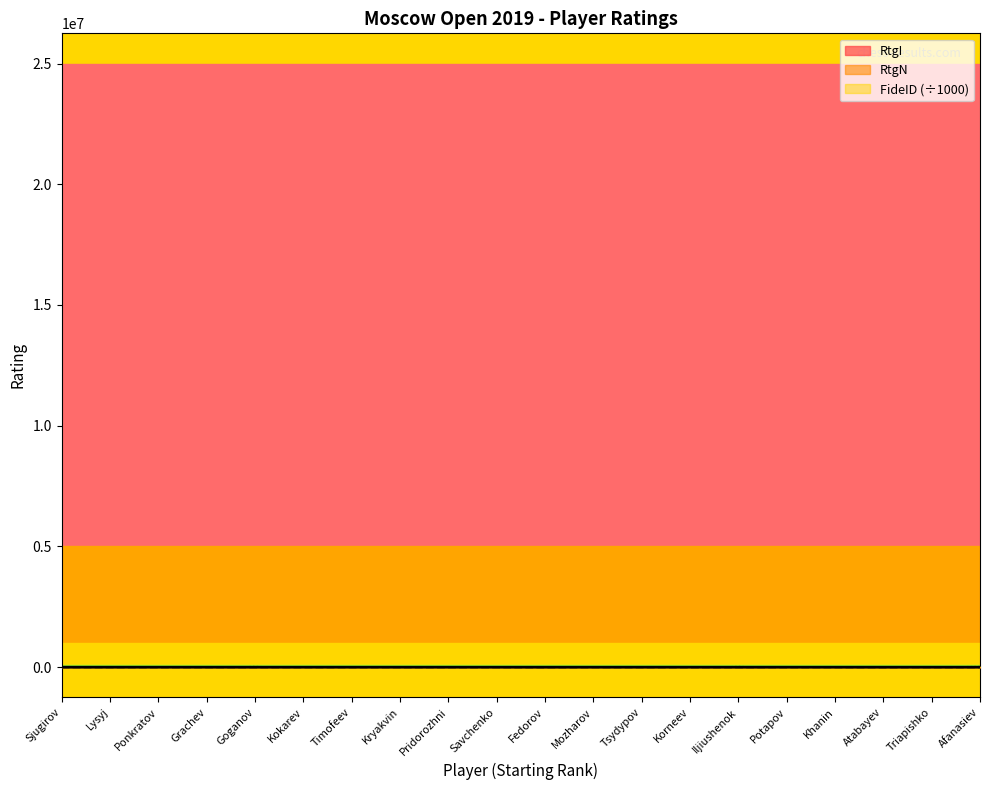

Between Grachev and Lysyj, which is larger?

Lysyj